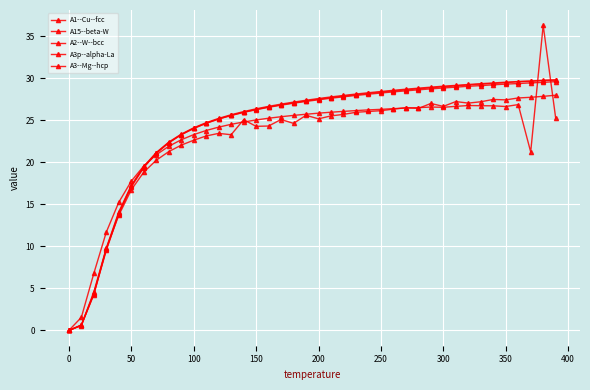

How many values in A1--Cu--fcc are above zero?

39